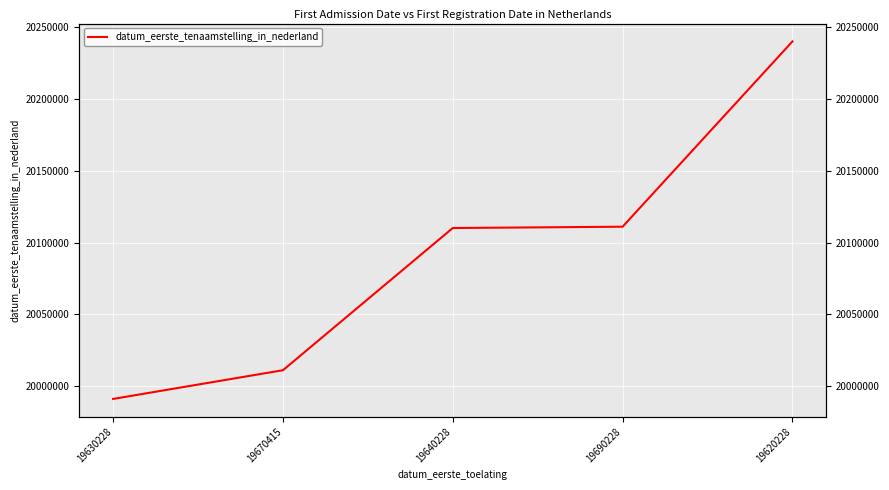

True or false: the data has more than 2 interior local peaks.

False